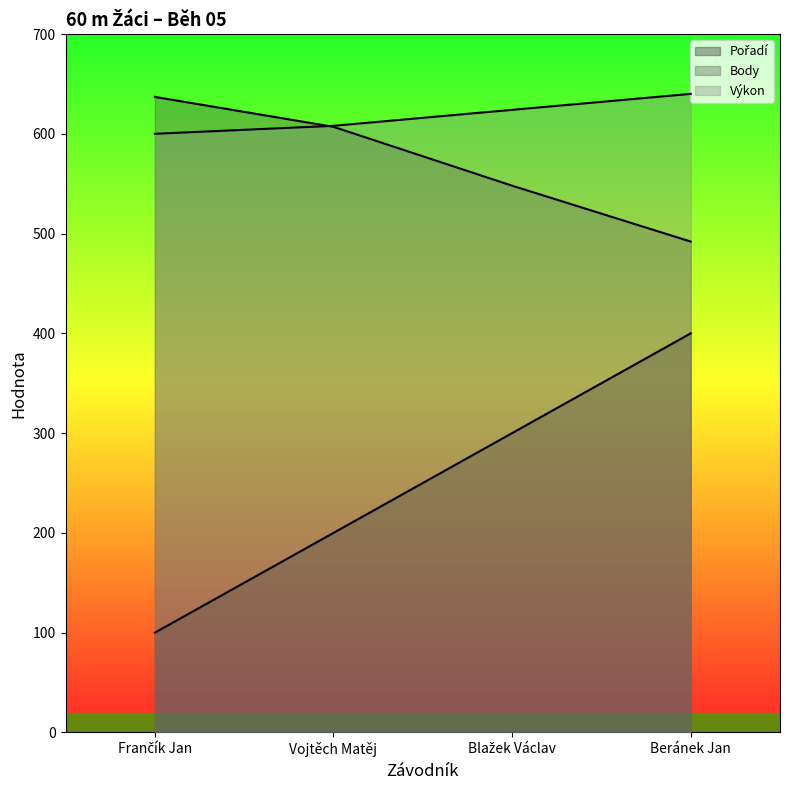

Is the value of Pořadí at Beránek Jan greater than the value of Body at Beránek Jan?

No